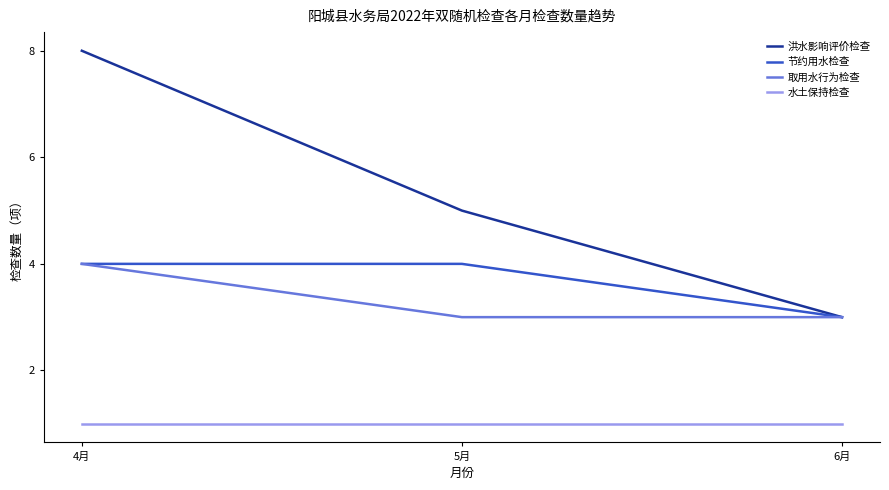

What is the minimum value shown in the chart?

1